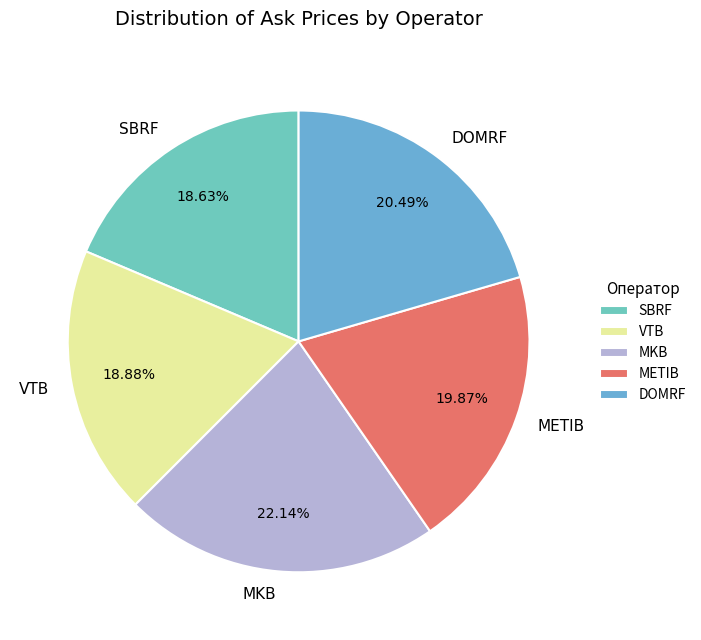

To the nearest percent, what percentage of the pie is SBRF?

19%